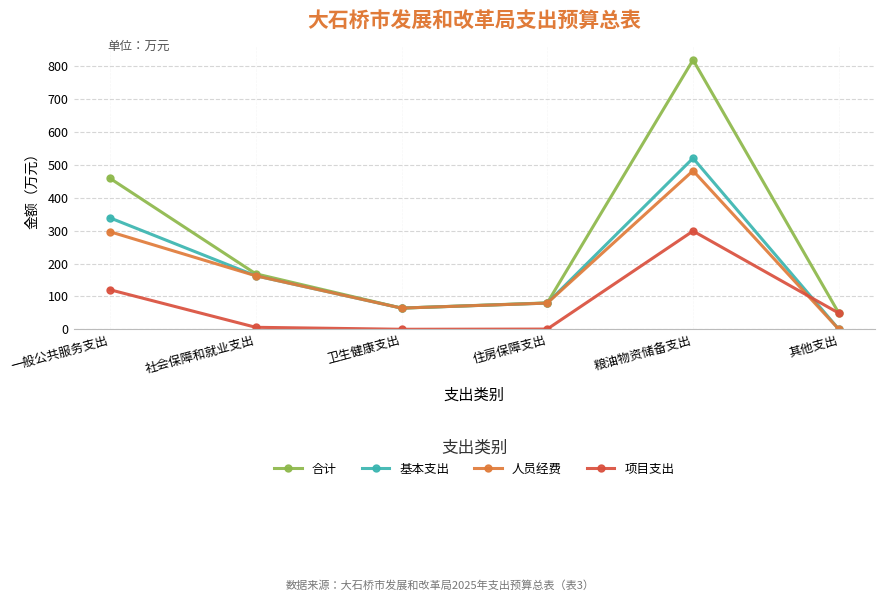

How many data points in 合计 are less than 168?

3